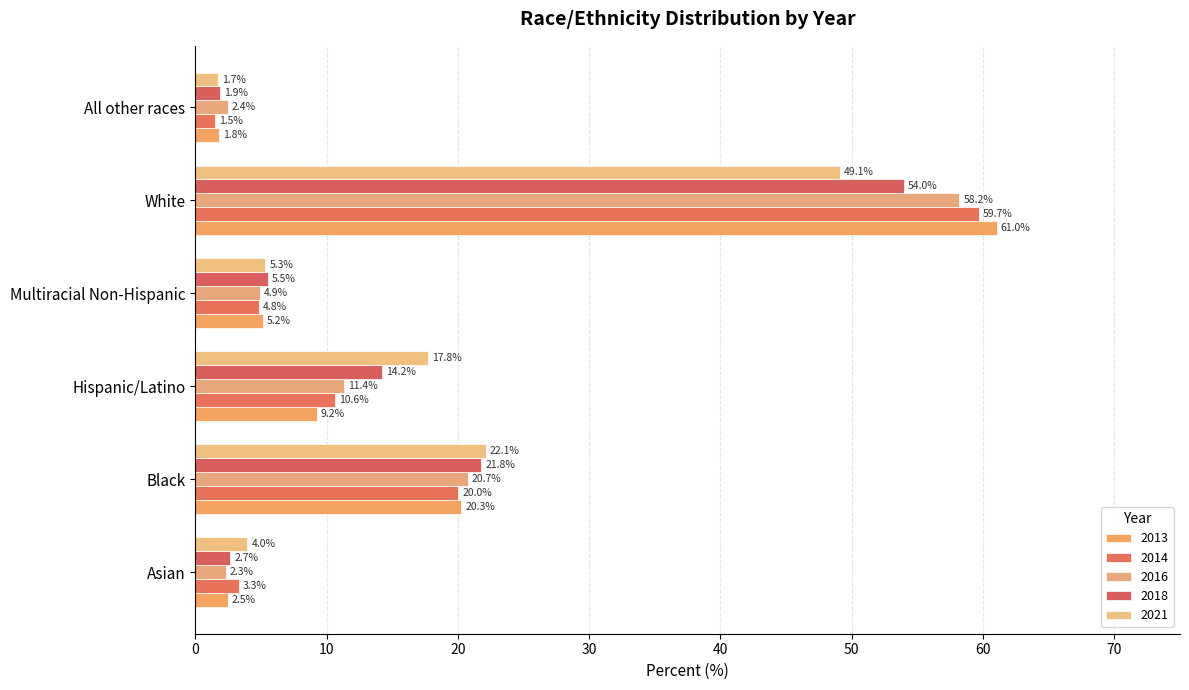

Which series changed the most between White and All other races?

2013